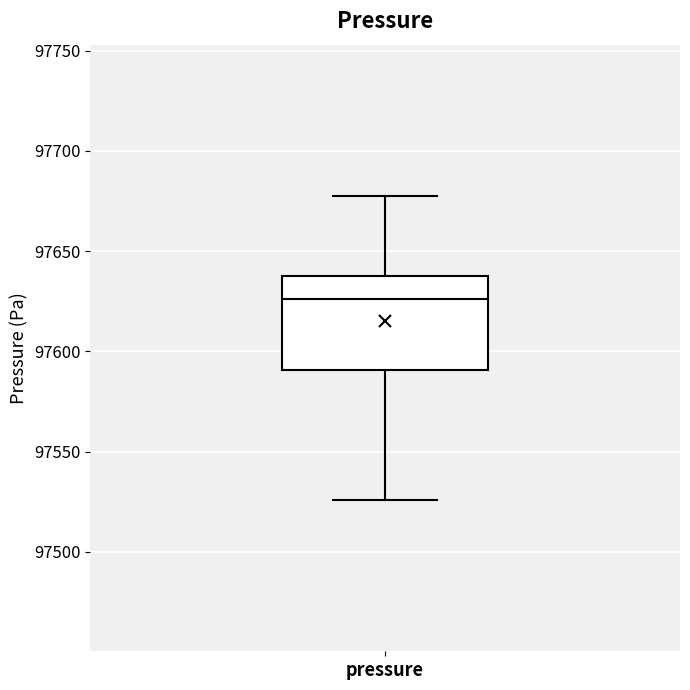

Where does the upper whisker of the box for pressure end on the y-axis? The values are not printed on the chart, so give them approximately, as read against the axis.

97675